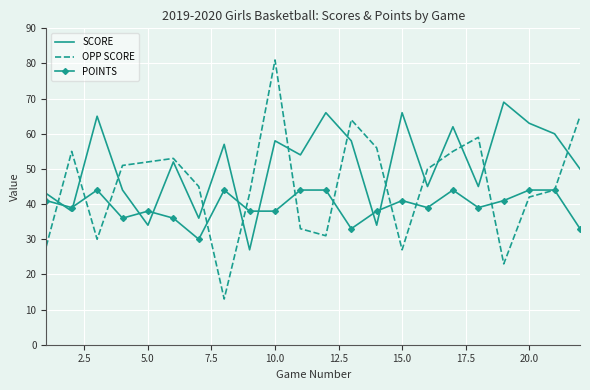

List the series in order of their peak value, lowest first.

POINTS, SCORE, OPP SCORE